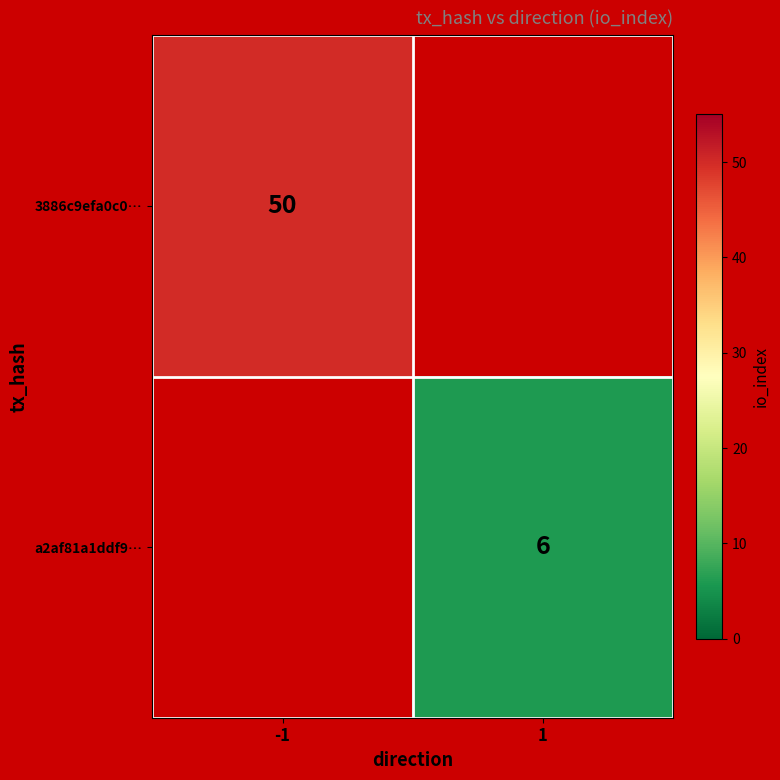

Count the number of categories in the chart.

2